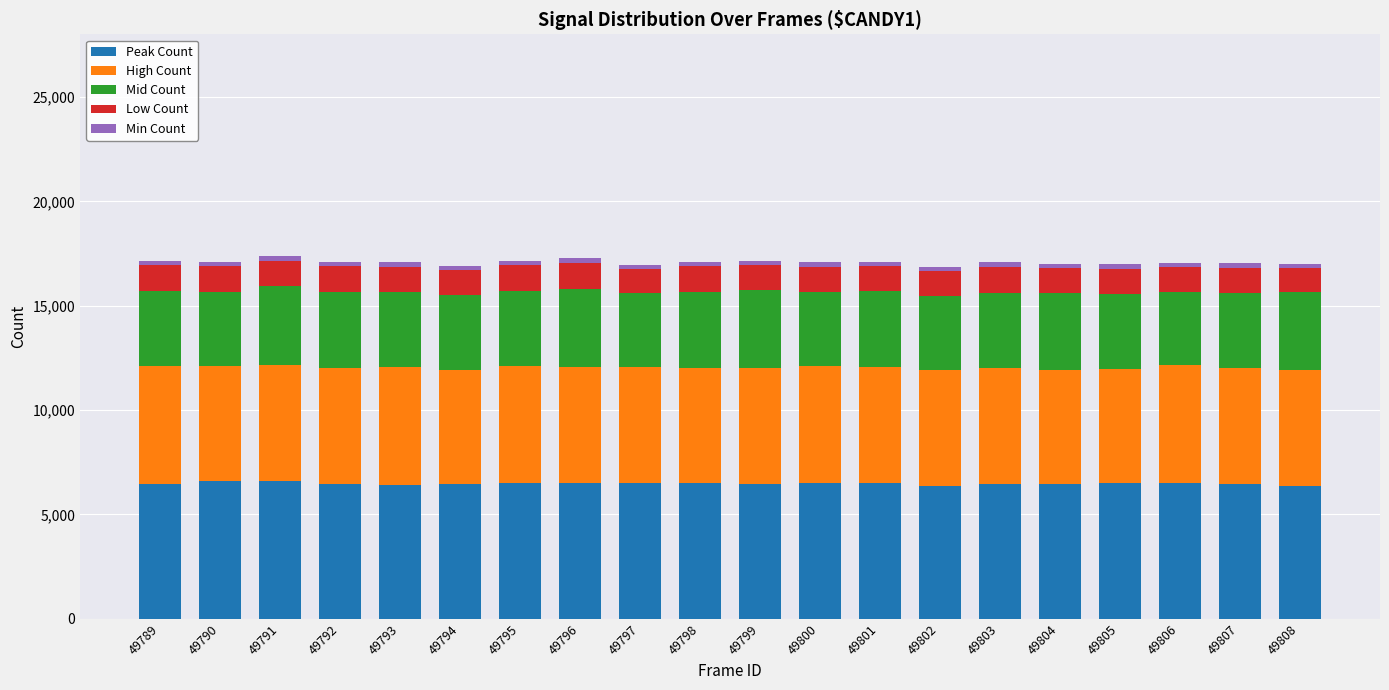

The Peak Count series shows 6448 at 49804. True or false?

True